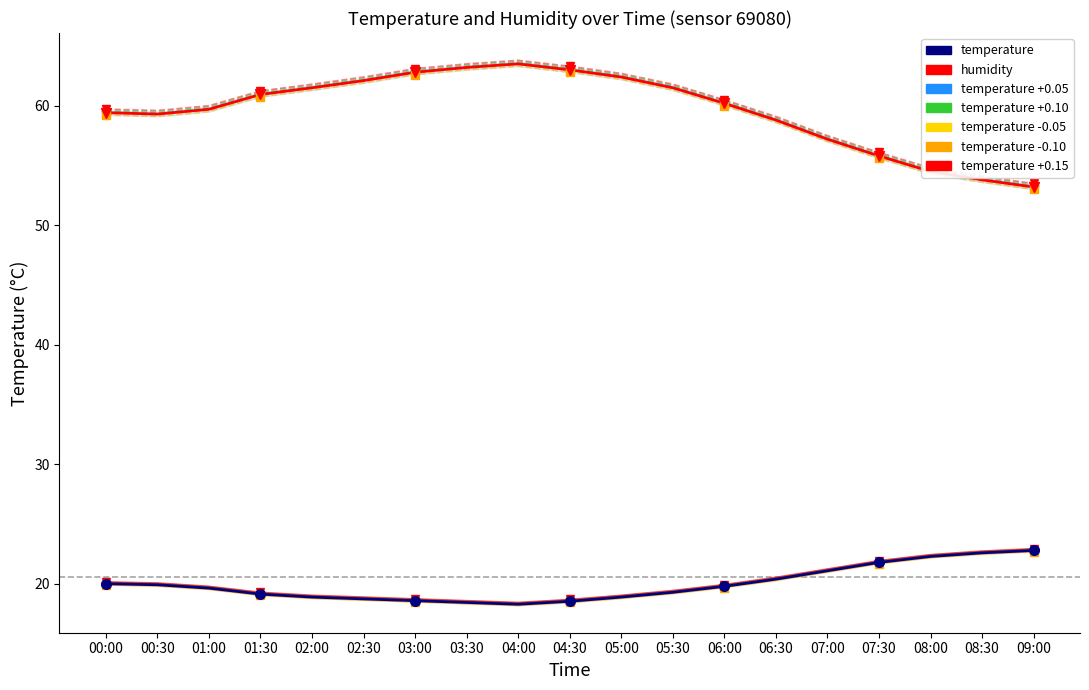

Between 08:00 and 04:00, which is larger?

08:00